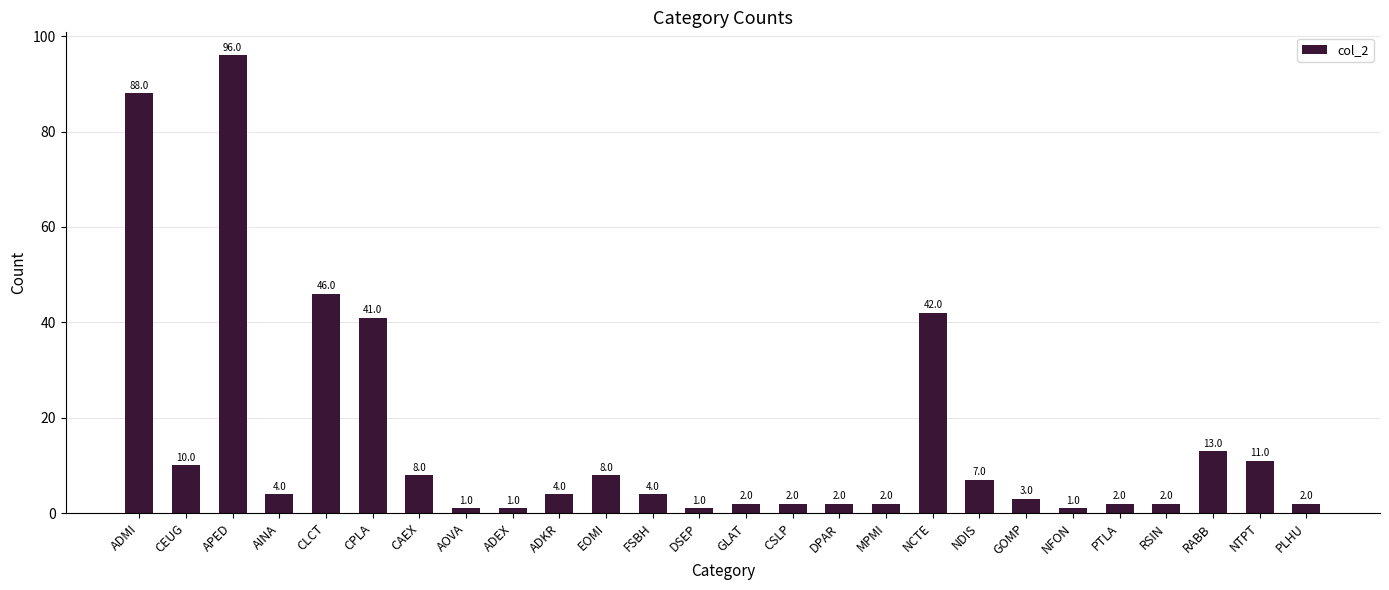

Does the chart contain stacked bars?

No